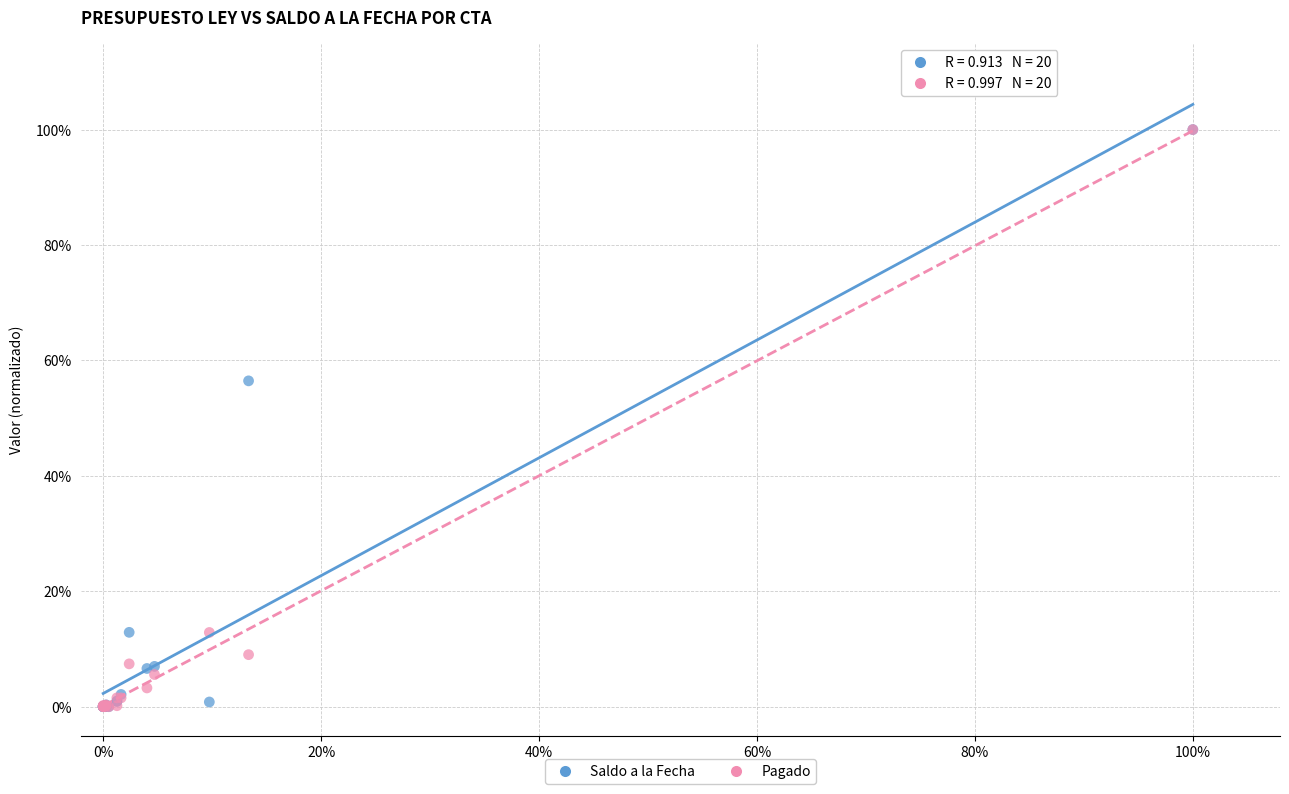

What are all the series names shown in the legend?

Saldo a la Fecha, Pagado